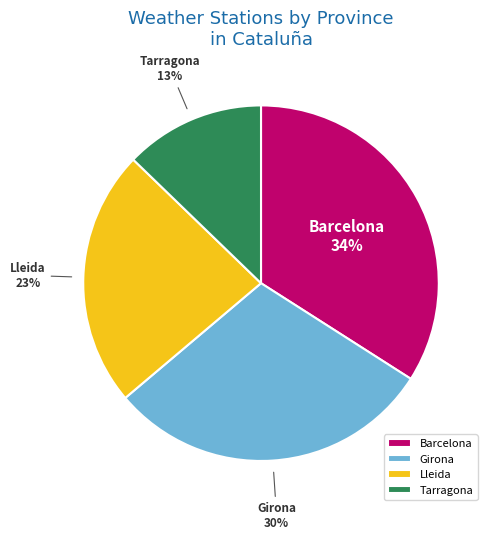

The Barcelona slice represents 34% of the pie. True or false?

True